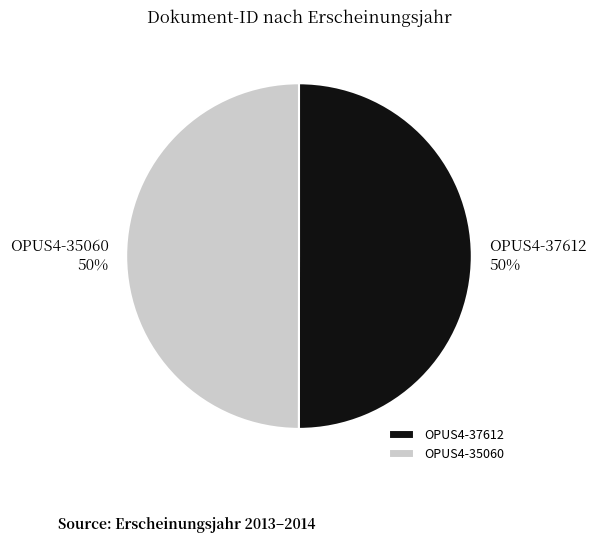

To the nearest percent, what is the average slice percentage?

50%